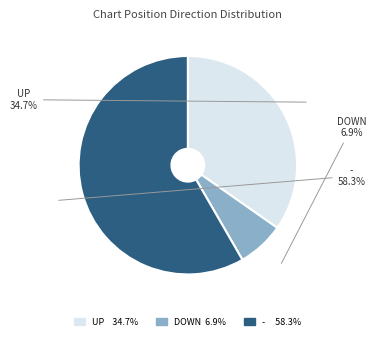

Is there any slice that represents more than half of the pie?

Yes